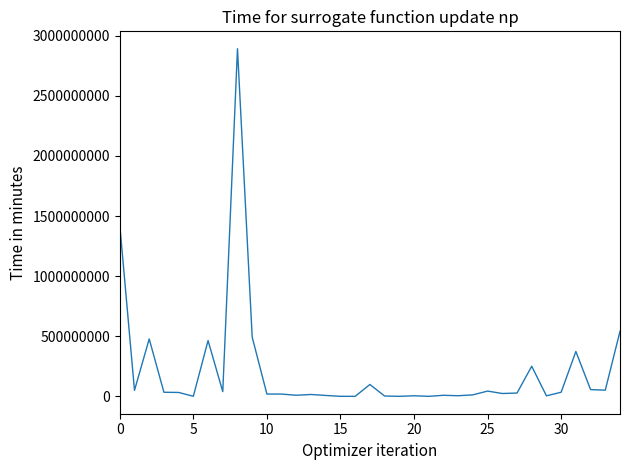

What is the difference between the maximum and minimum values?

2892044000